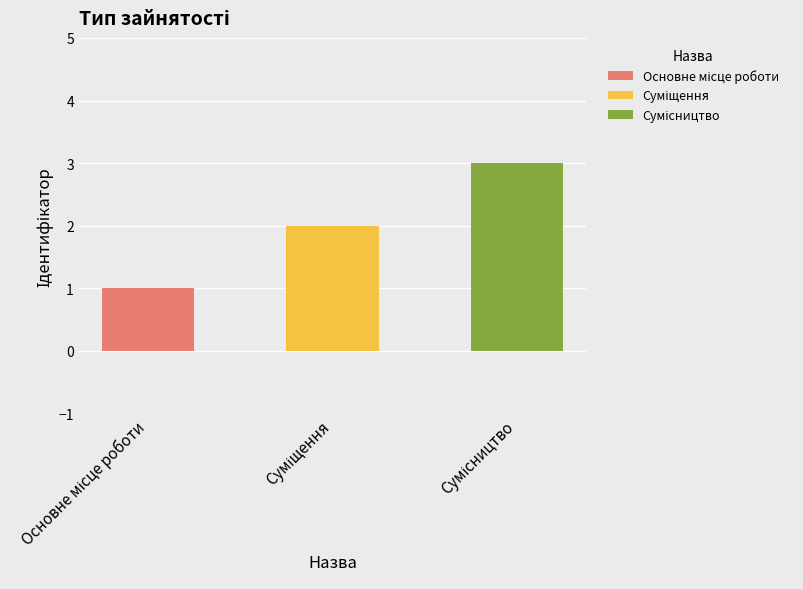

Does the chart contain stacked bars?

No